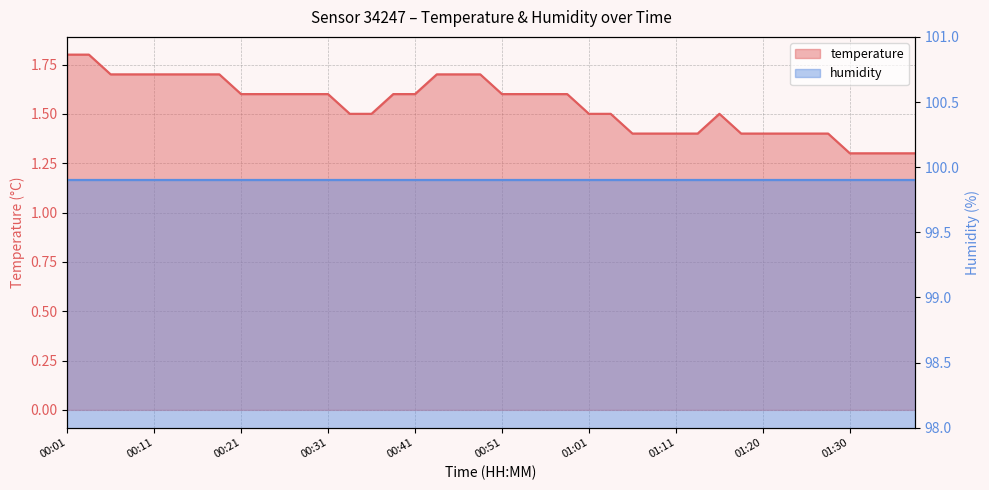

What is the difference between the values at 01:06 and 00:11?

0.3